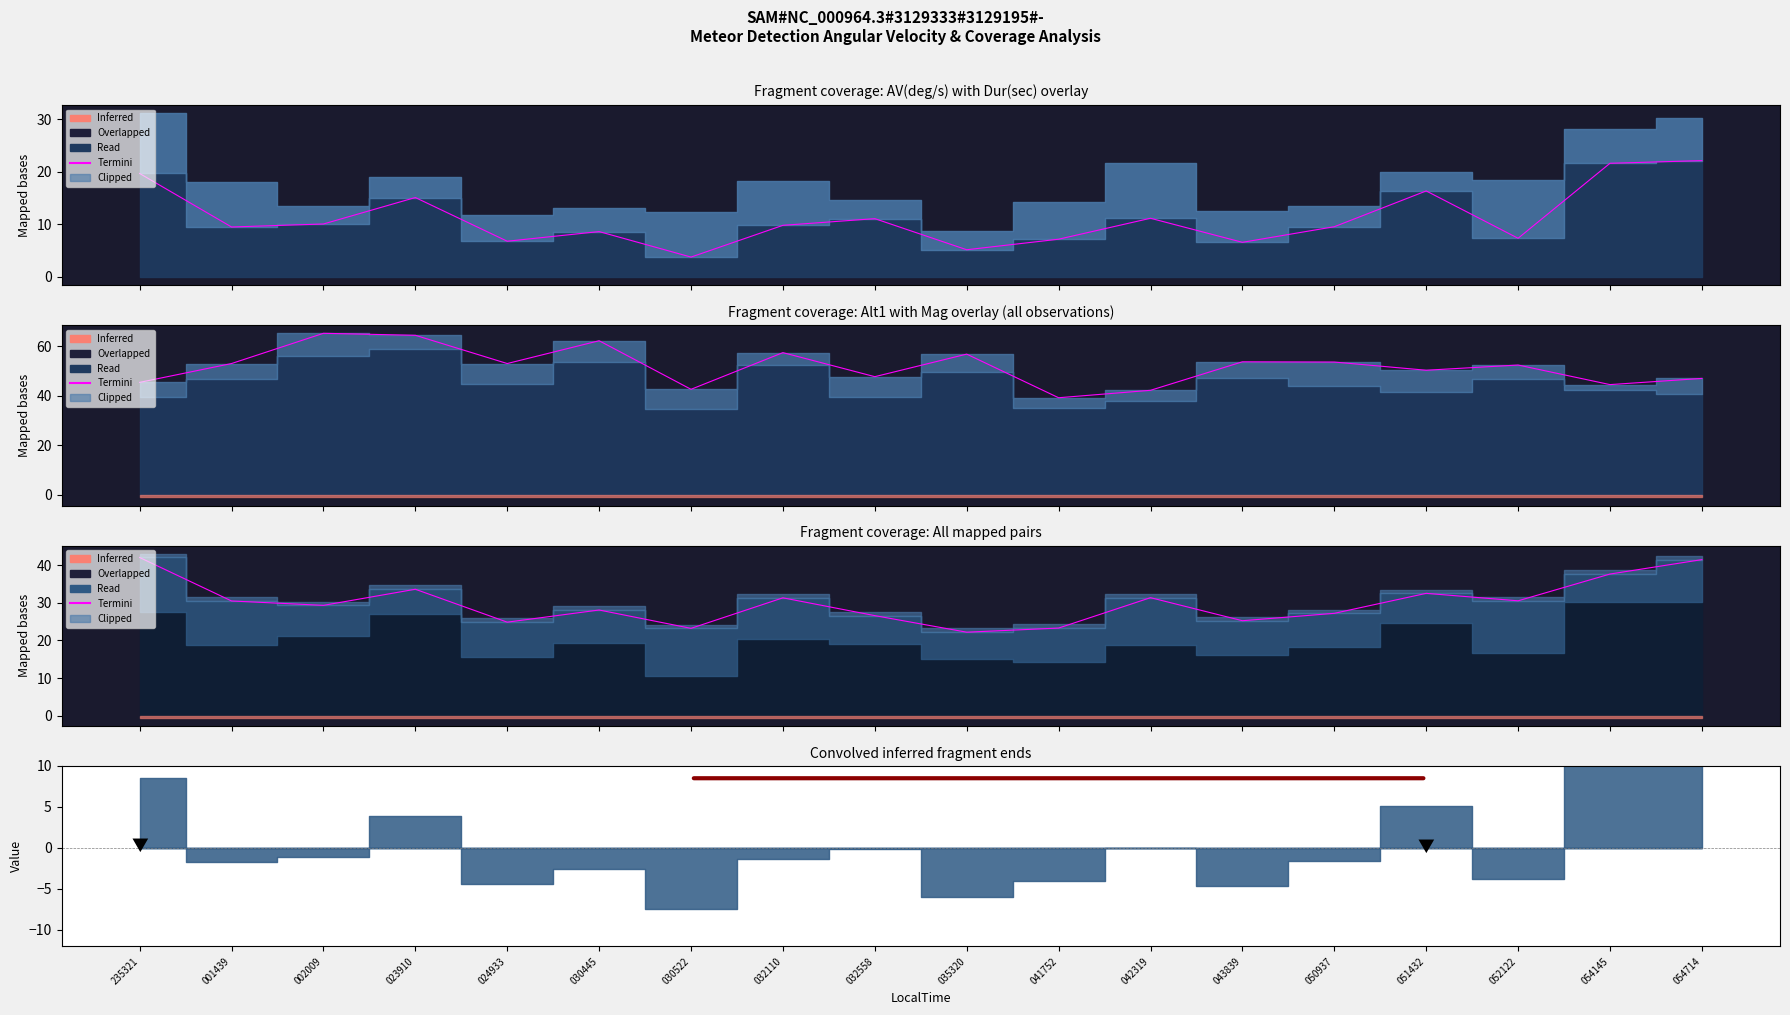

Reading left to right, what are all the values shown in this chart?

42.0	30.5	29.3	33.6	24.9	28.1	23.2	31.3	26.6	22.2	23.3	31.4	25.2	27.2	32.5	30.5	37.6	41.5